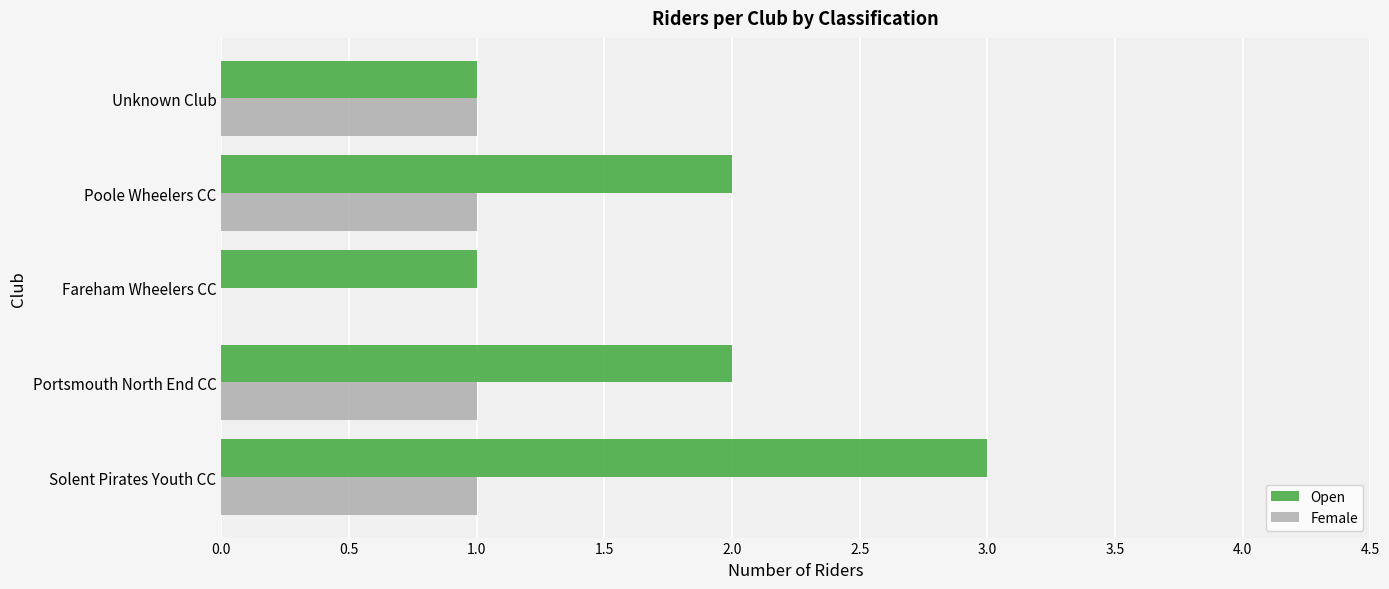

The value of Female at Fareham Wheelers CC is 1. True or false?

False